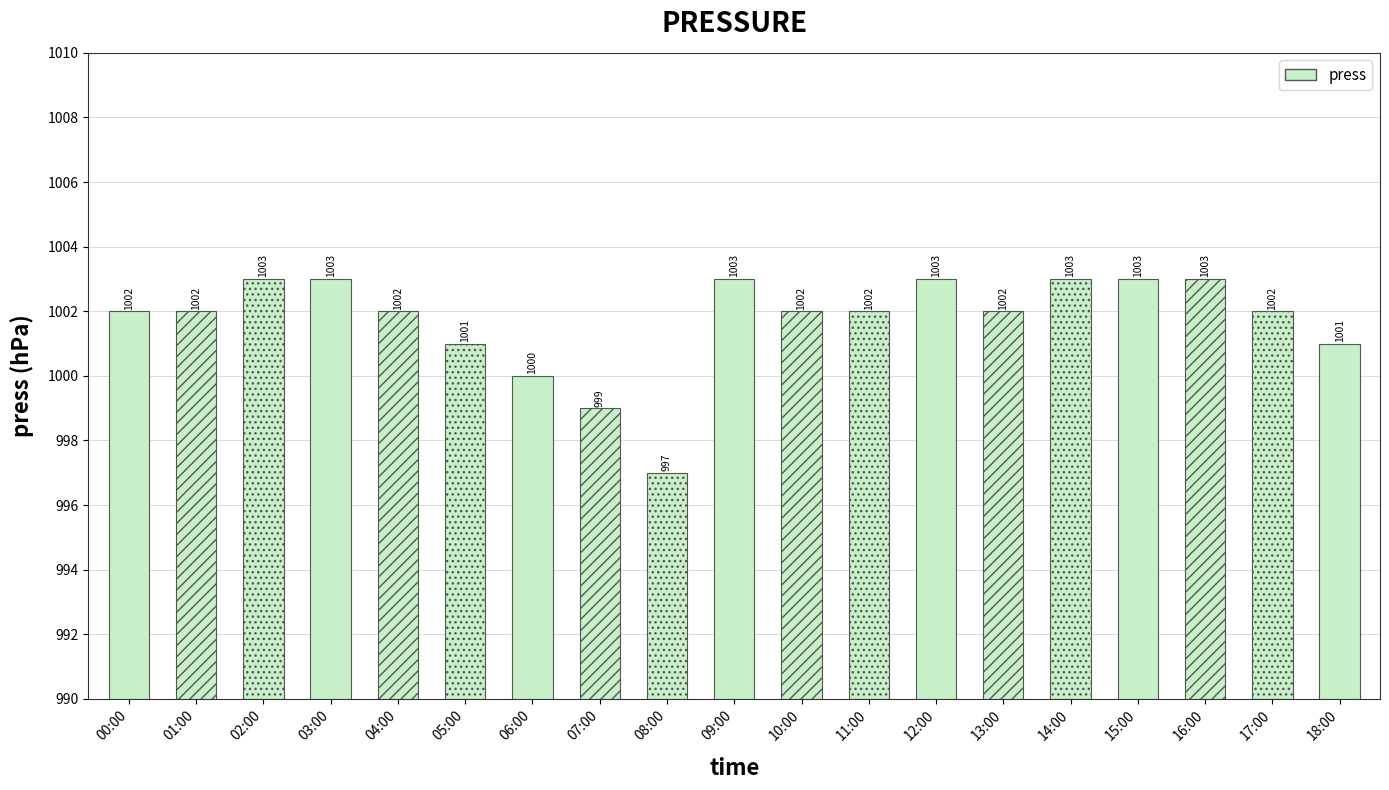

What is the value of the 10th bar from the left?

1003